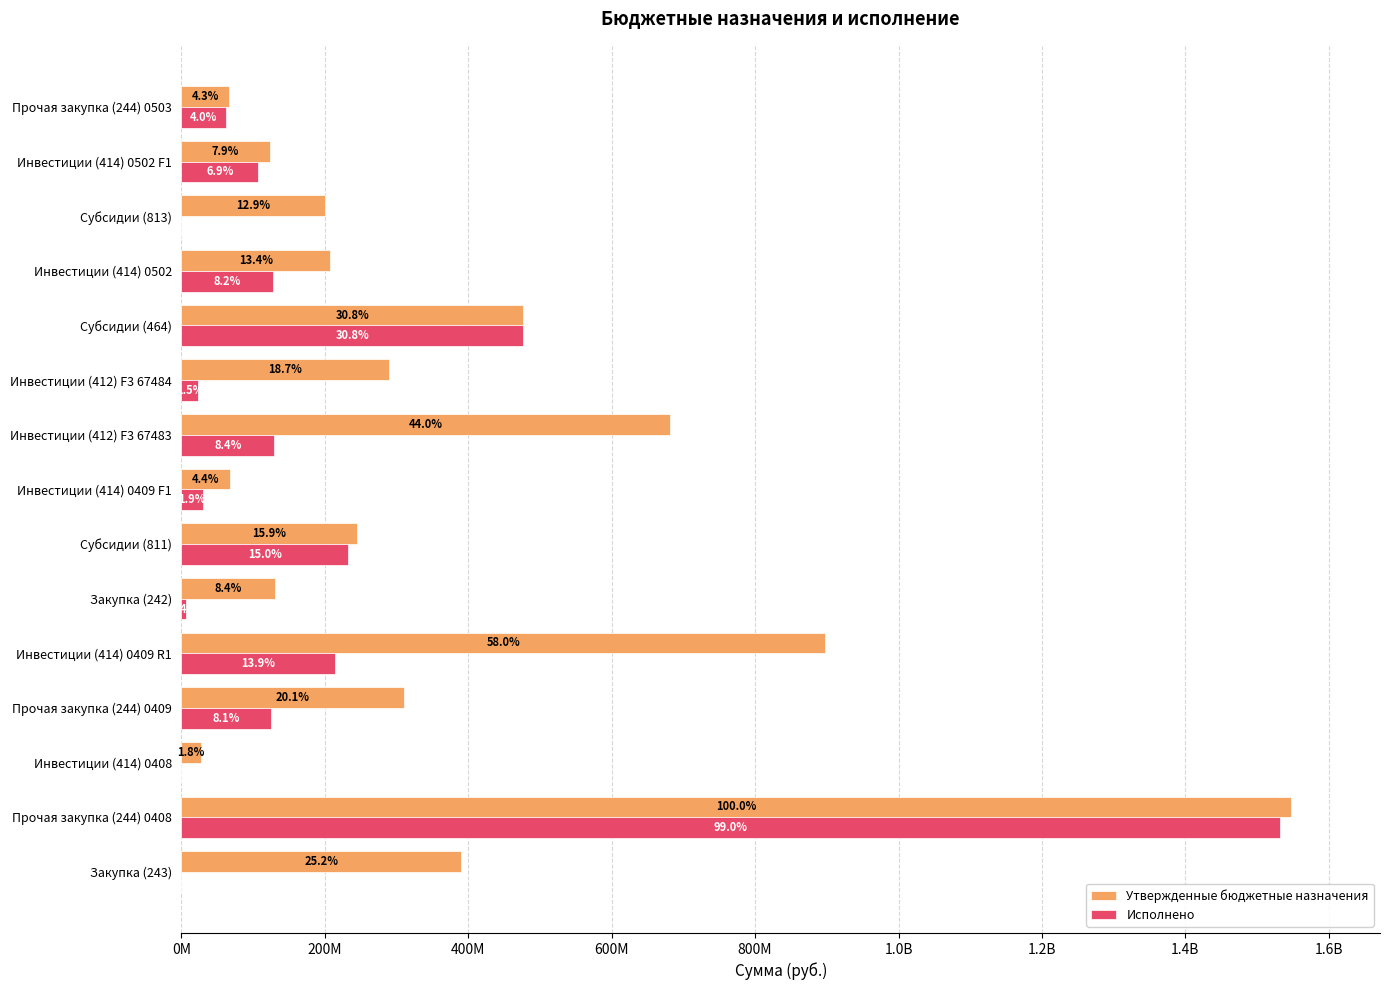

What are all the series names shown in the legend?

Утвержденные бюджетные назначения, Исполнено